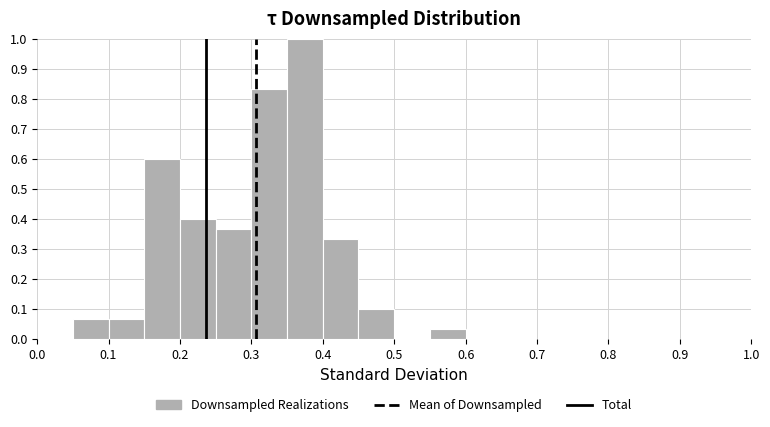

Over which range of the x-axis is the bar tallest?

0.35 to 0.40